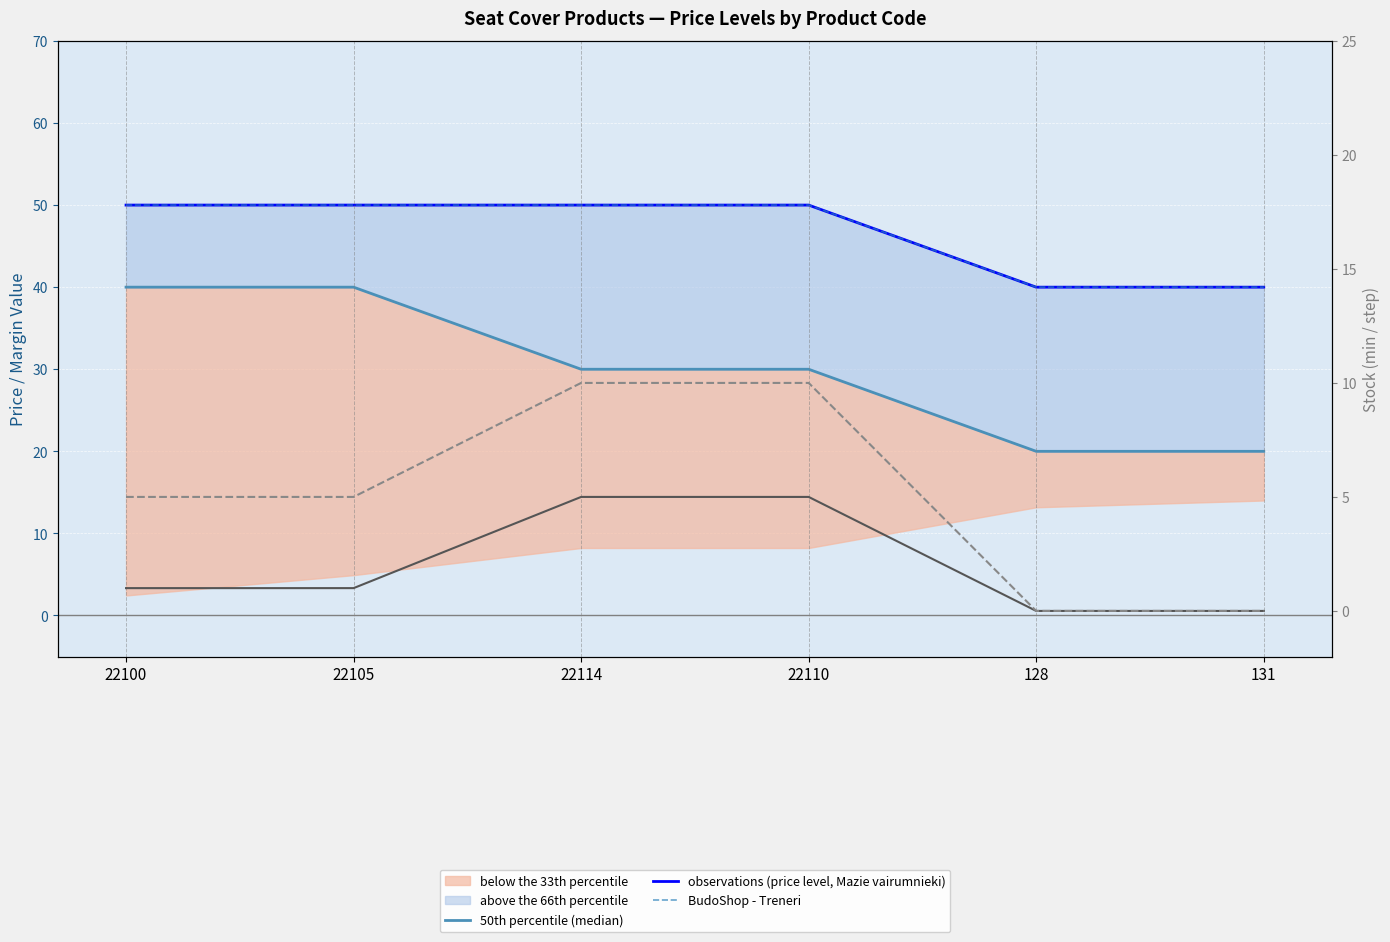

Reading left to right, extract all data points from this chart.

50th percentile (median): 40	40	30	30	20	20
observations (price level, Mazie vairumnieki): 50	50	50	50	40	40
BudoShop - Treneri: 50	50	50	50	40	40
Centrālā noliktava (min): 1	1	5	5	0	0
Centrālā noliktava (step): 5	5	10	10	0	0